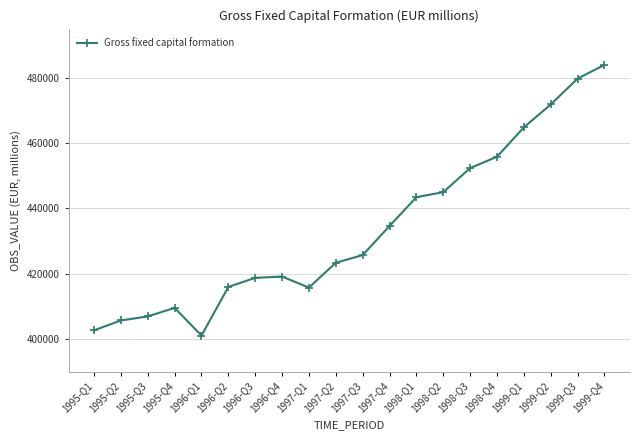

What is the sum of the values at 1996-Q4 and 1998-Q1?

862468.2